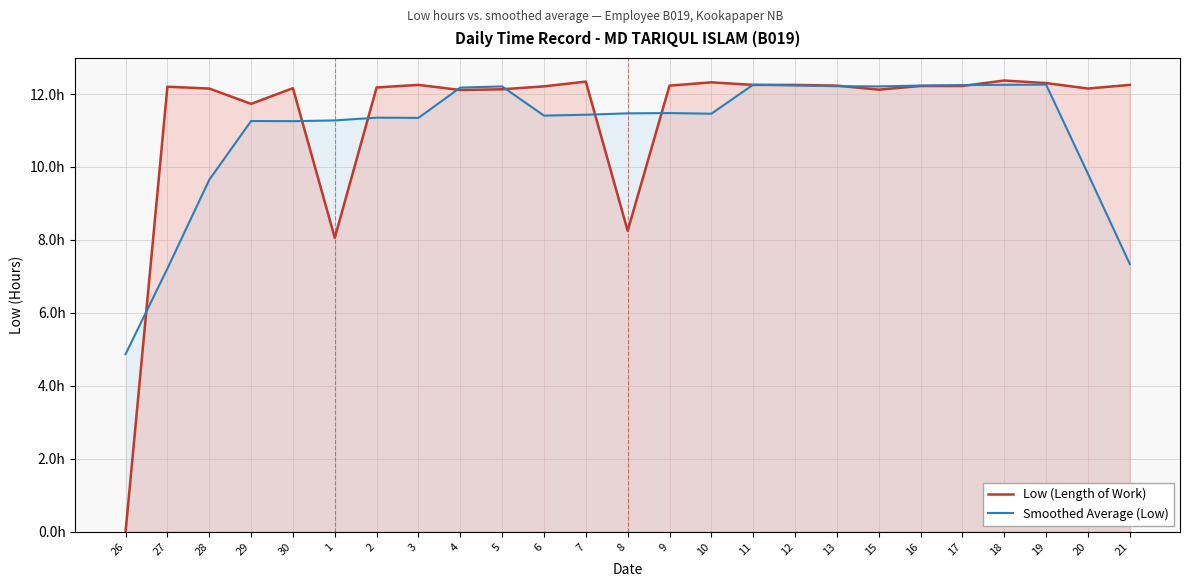

What is the difference between the highest and lowest values at 15?

0.1